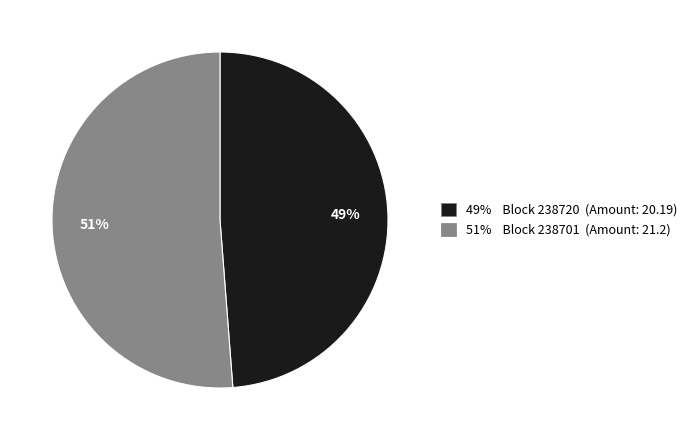

To the nearest percent, what portion does 51% Block 238701 (Amount: 21.2) represent?

51%